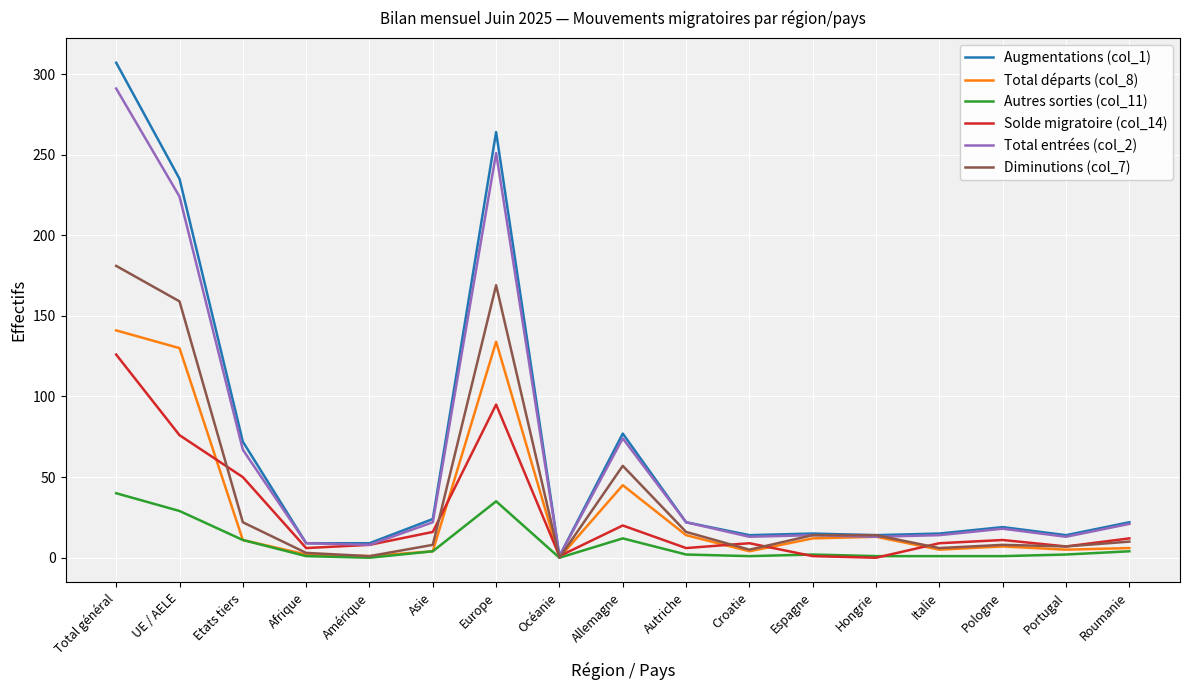

At which label does Total départs (col_8) reach its peak?

Total général